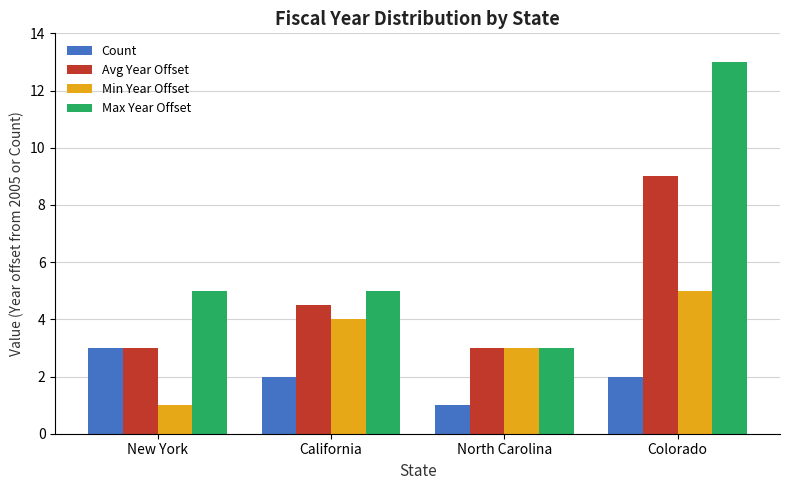

What is the highest value of the Avg Year Offset series?

9.0